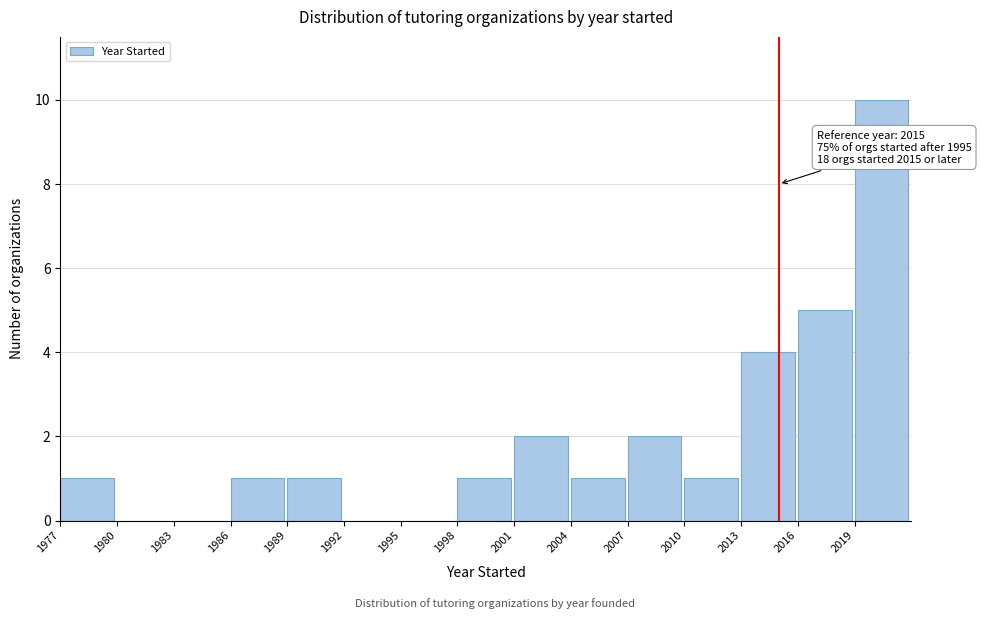

Which range on the x-axis has the tallest bar?

2019 to 2022